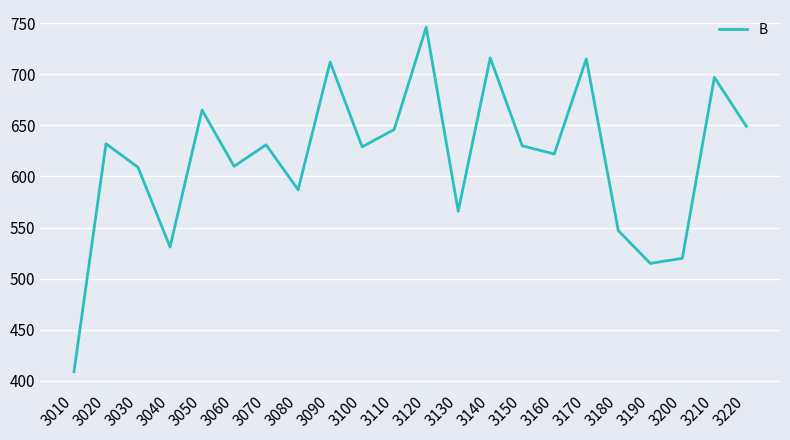

Which category has the highest value across all series?

3120